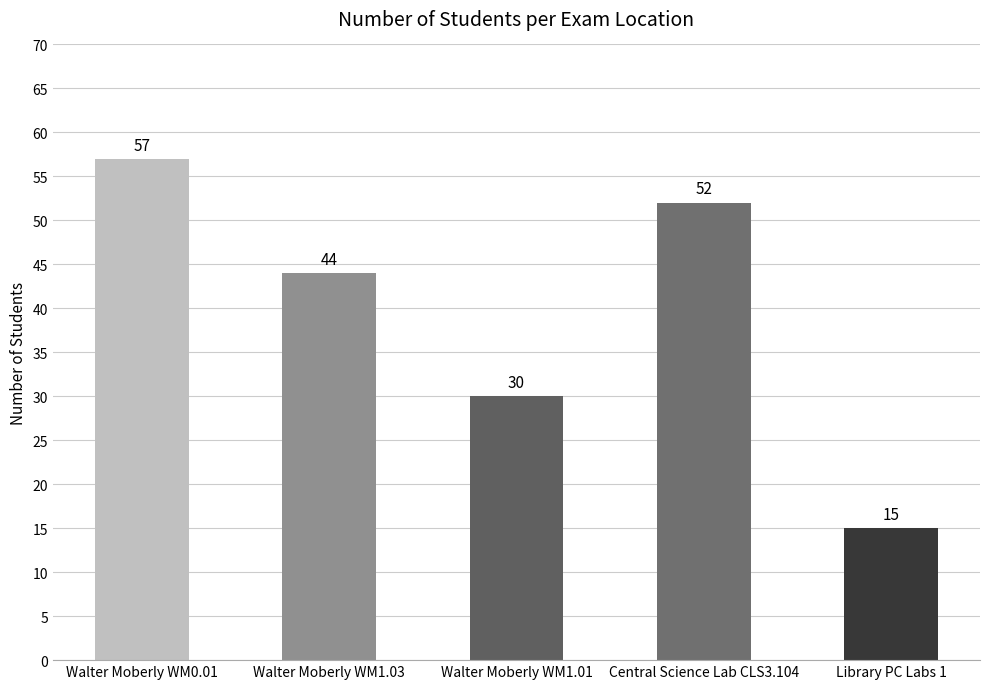

Does the chart contain stacked bars?

No